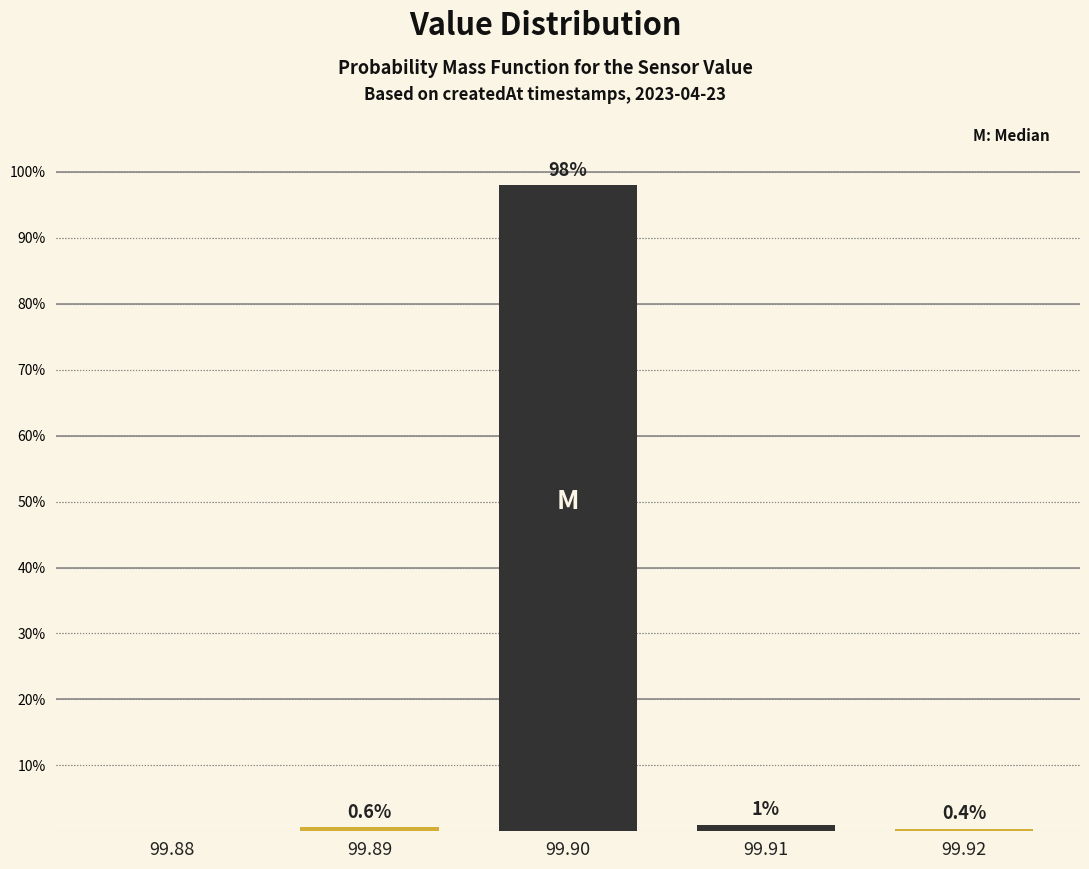

Reading left to right, list all the values displayed in this chart.

99.88=0.0	99.89=0.6	99.90=98.0	99.91=1.0	99.92=0.4